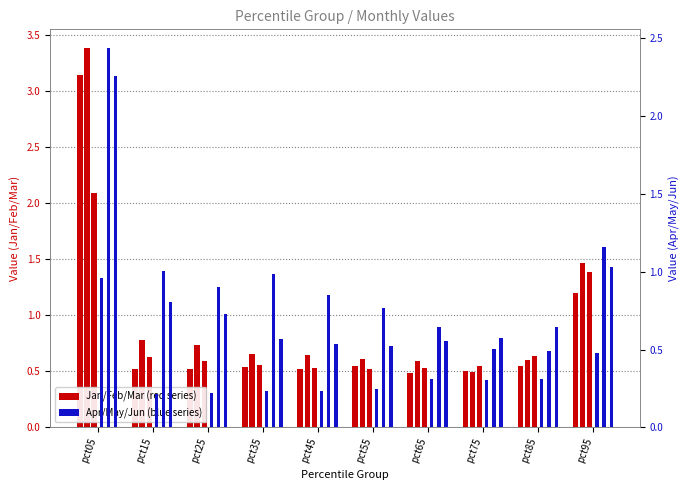

What is the sum of the Jun values at pct65 and pct75?

1.1